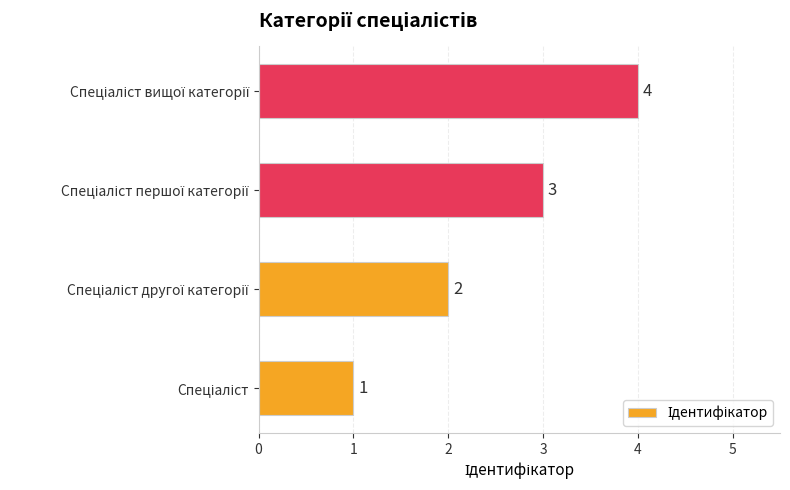

How many distinct data groups are displayed?

1